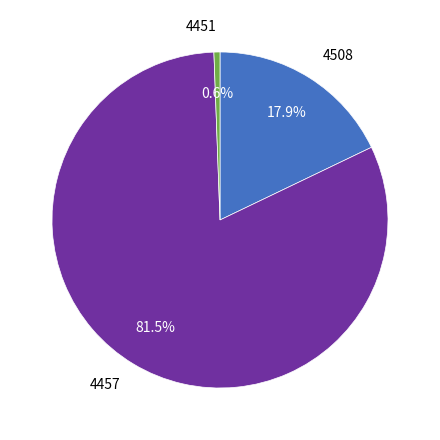

Is there any slice that represents more than half of the pie?

Yes